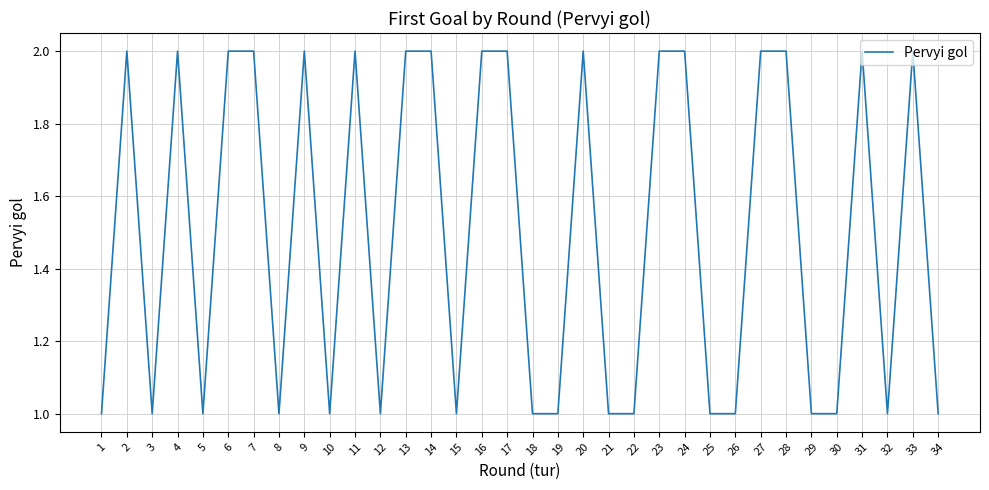

The chart shows a value of 2 at 27. True or false?

True